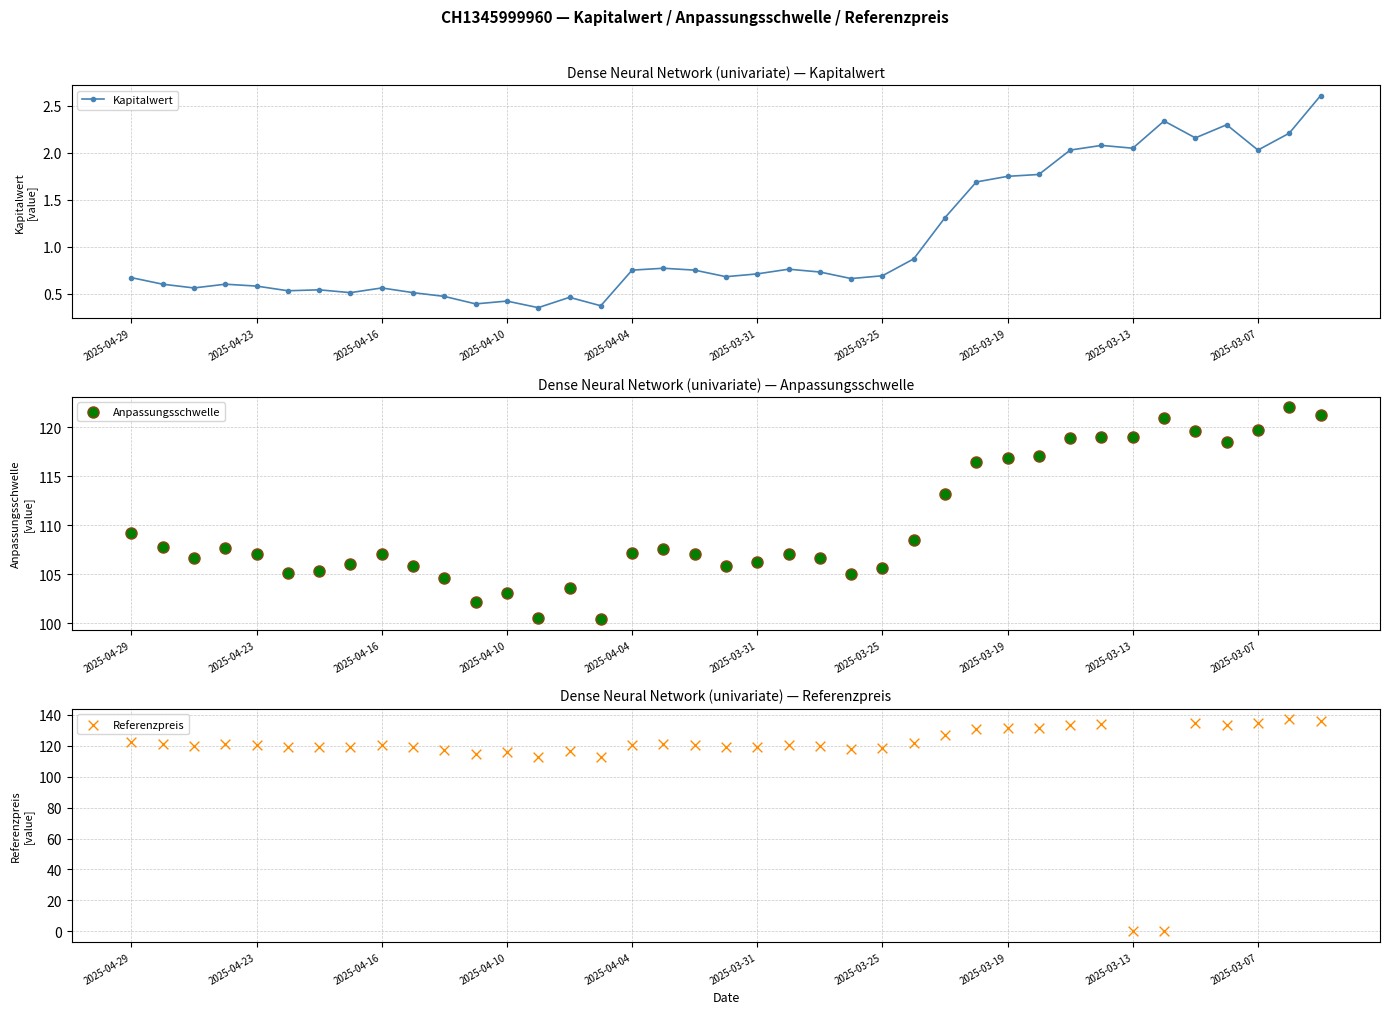

At which category is the sum across all series the highest?

37